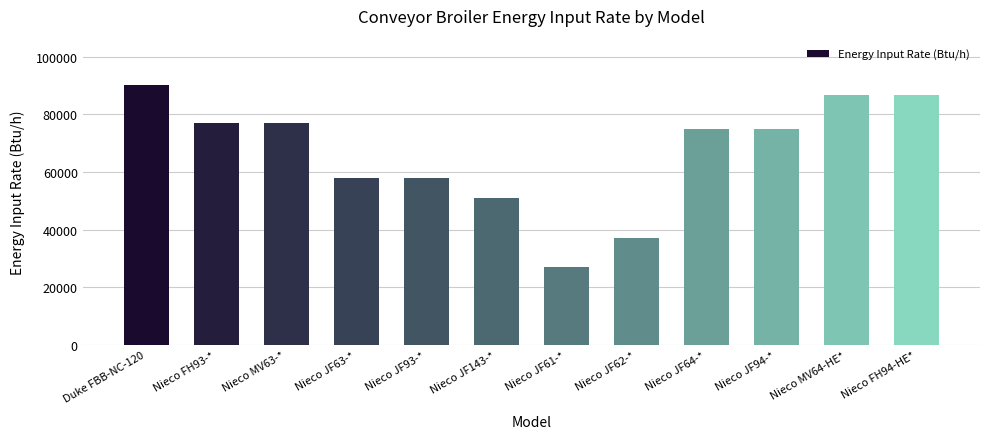

What is the sum of all values?

798200